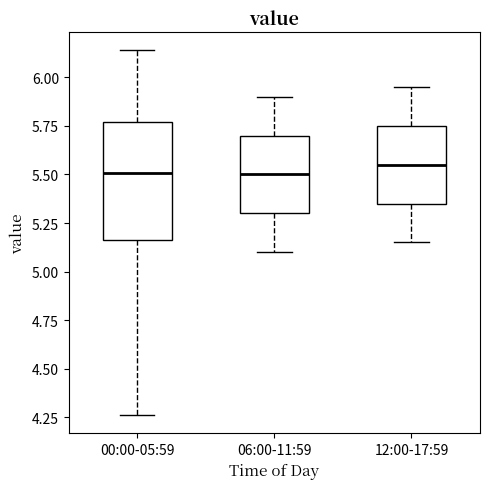

Which box is the tallest, from its lower edge to its upper edge?

00:00-05:59